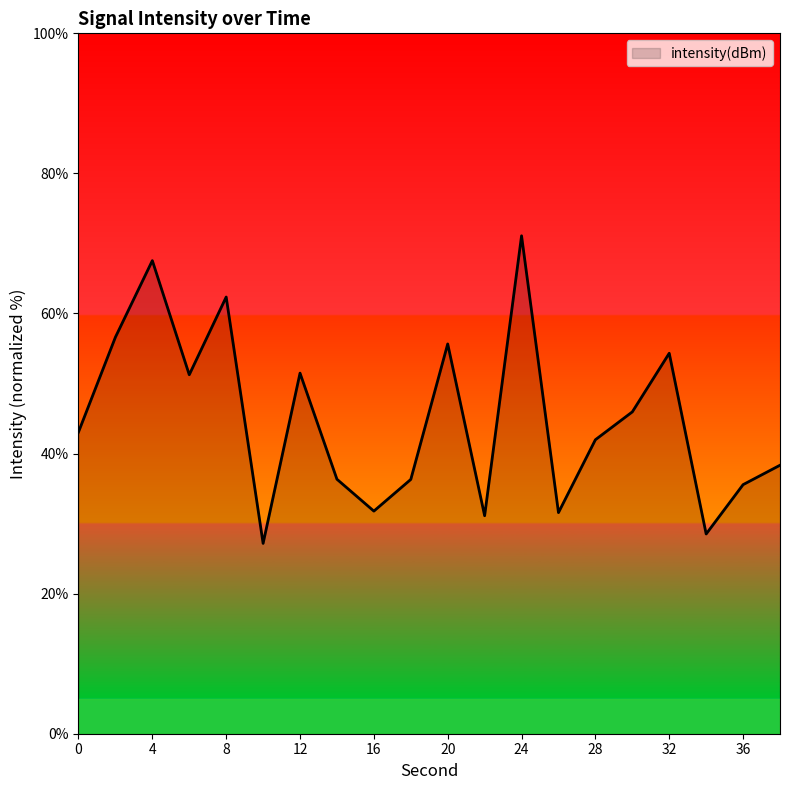

What is the greatest value displayed?

71.1